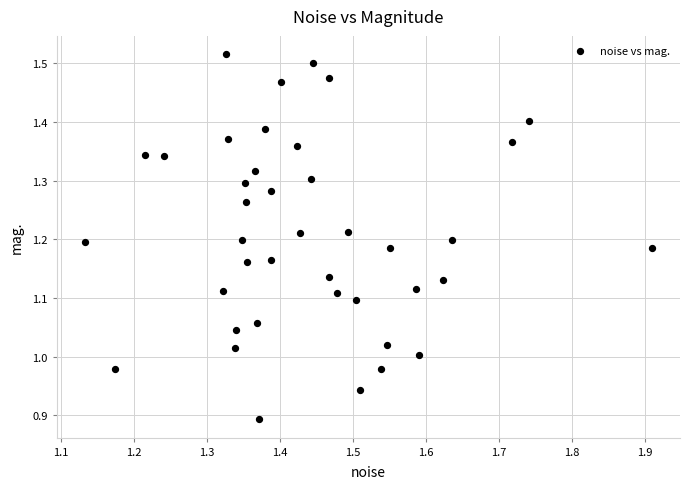

What is the range of X values (max minus min)?

0.8